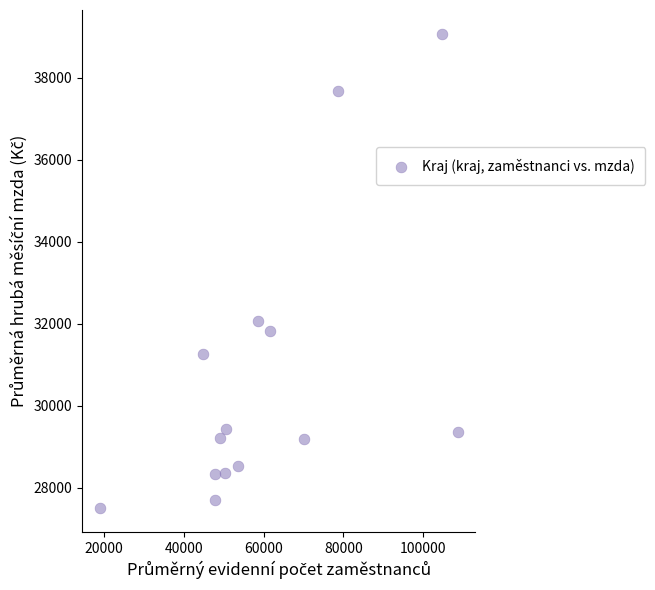

What is the range of X values (max minus min)?

89651